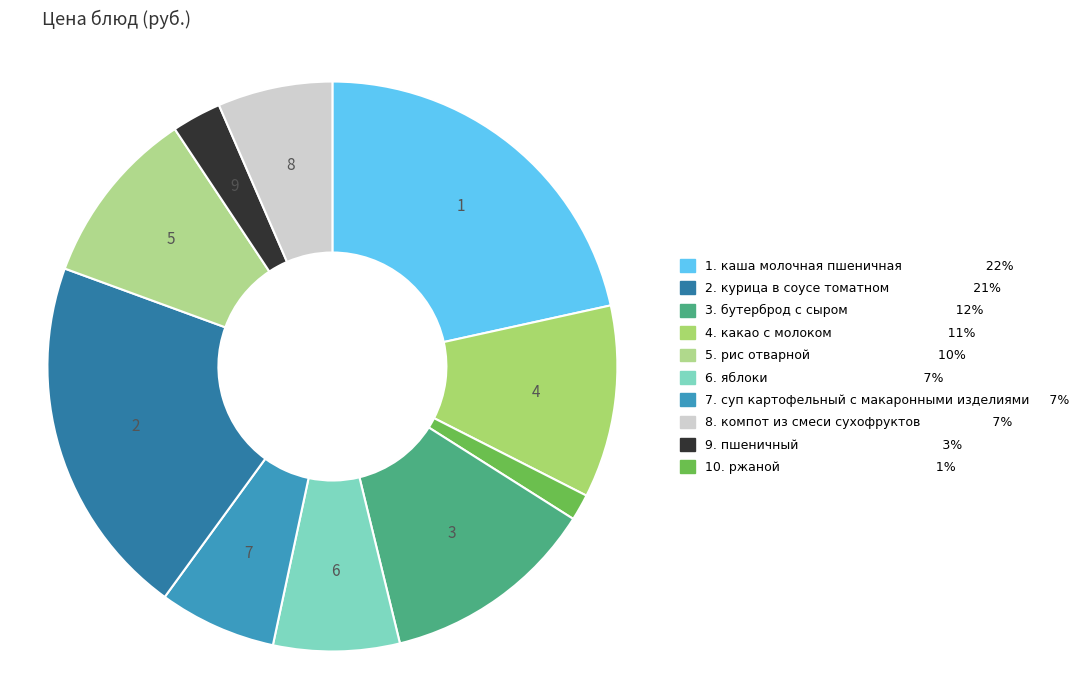

Rank the categories by value from lowest to highest.

ржаной, пшеничный, компот из смеси сухофруктов, суп картофельный с макаронными изделиями, яблоки, рис отварной, какао с молоком, бутерброд с сыром, курица в соусе томатном, каша молочная пшеничная